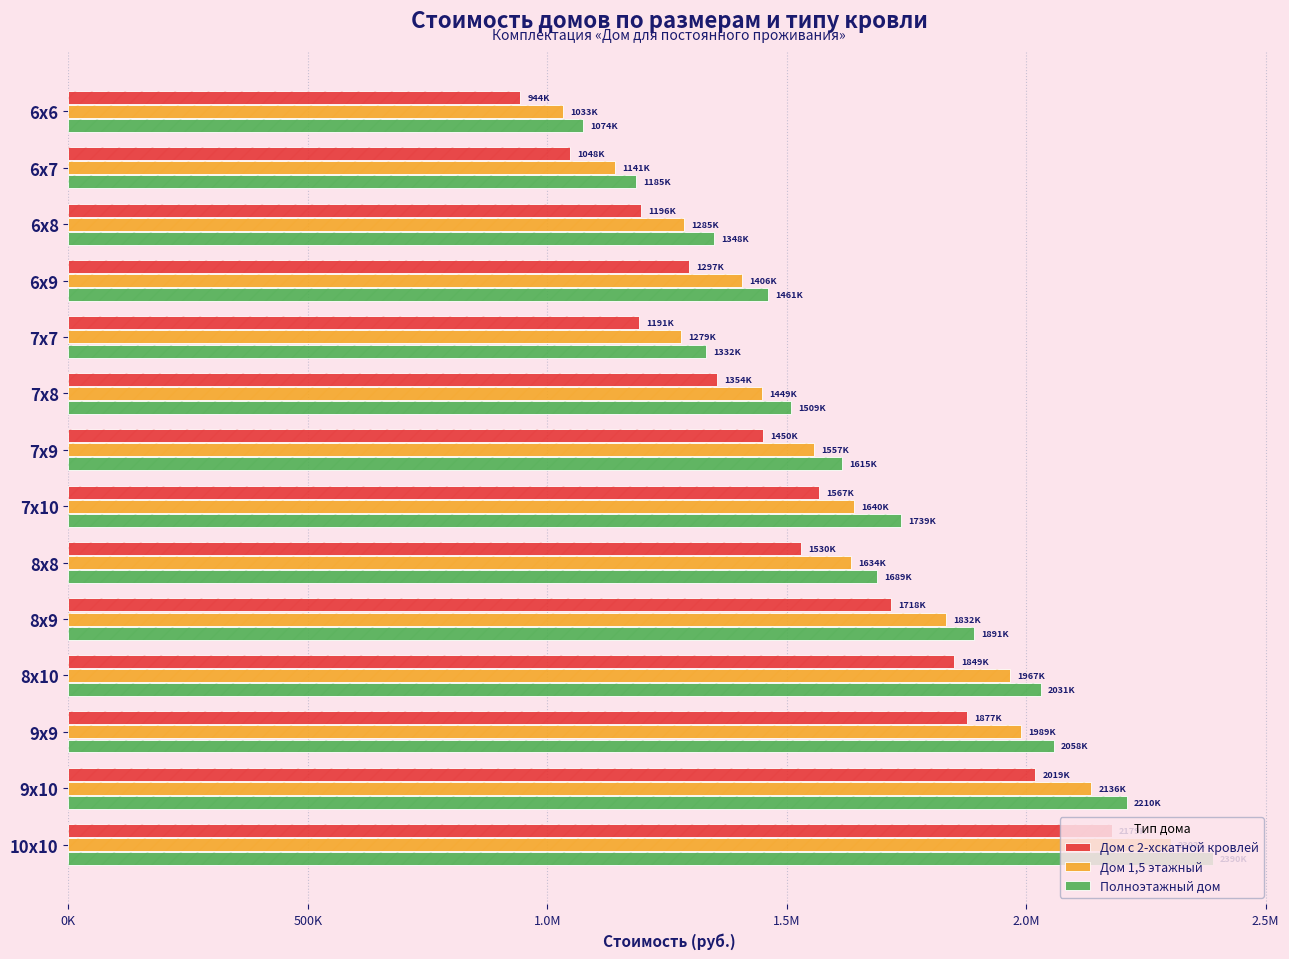

What are all the series names shown in the legend?

Дом с 2-хскатной кровлей, Дом 1,5 этажный, Полноэтажный дом